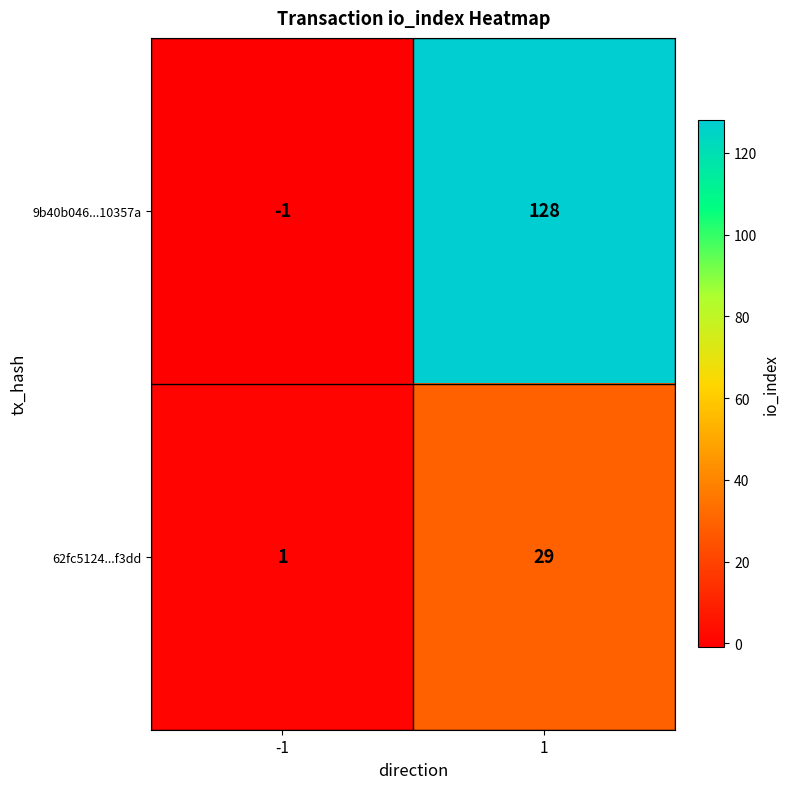

Which series has the largest total across all categories?

9b40b046...10357a